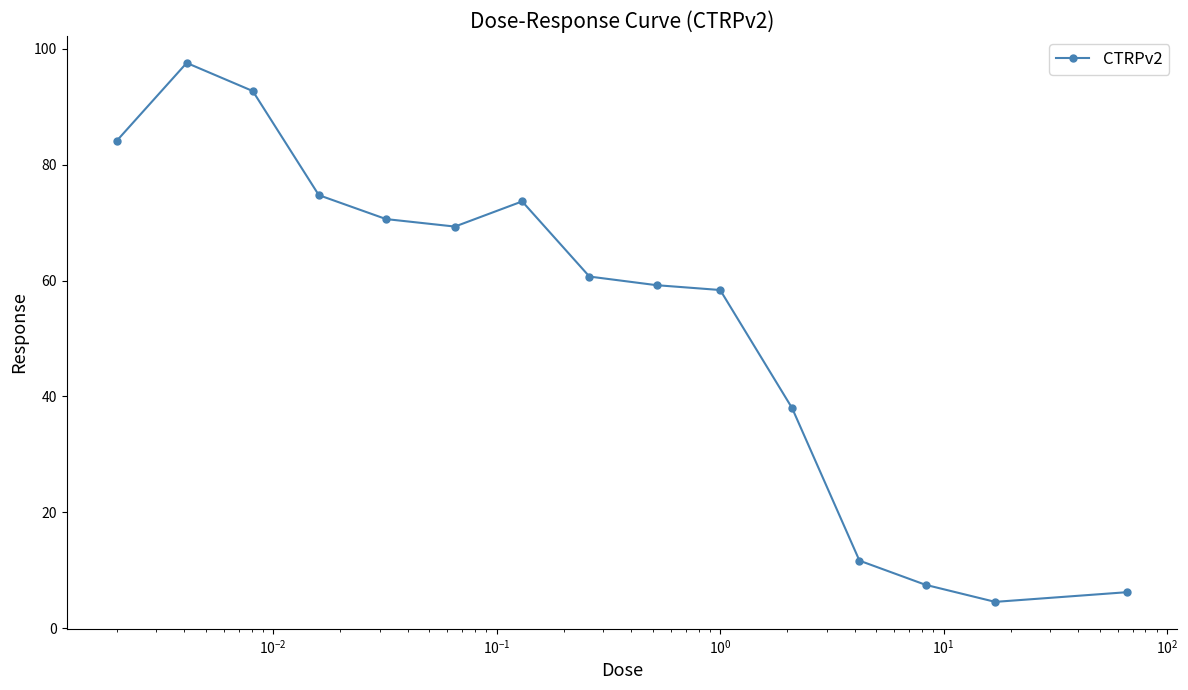

What is the value of the 1st point from the left?

84.1